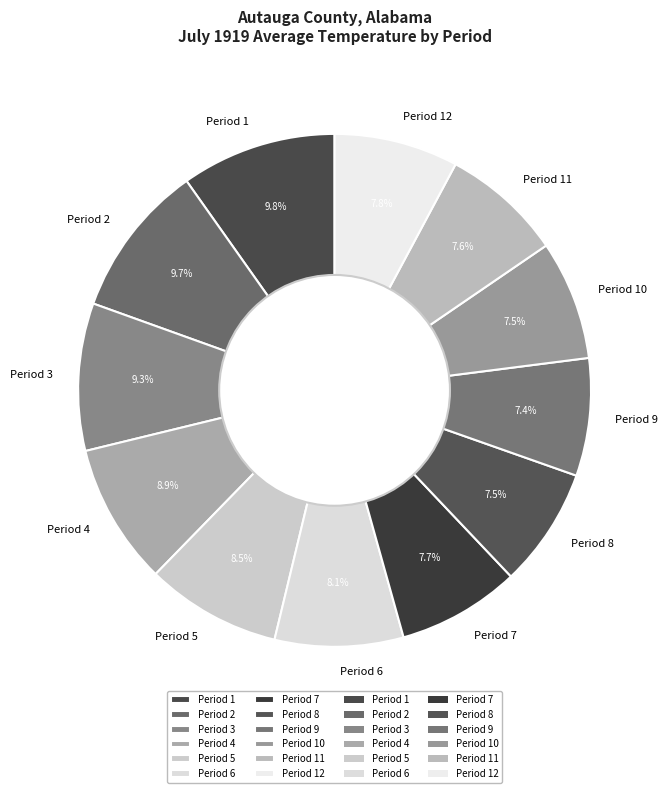

To the nearest percent, what is the combined percentage of Period 11 and Period 4?

17%